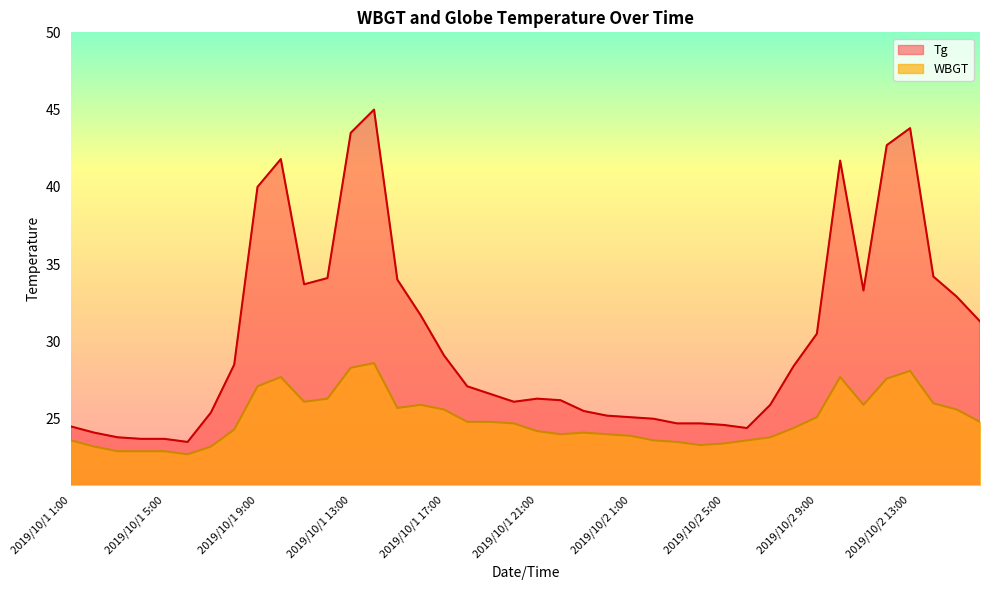

Reading left to right, extract all data points from this chart.

WBGT: 2019/10/1 1:00=23.6	2019/10/1 2:00=23.2	2019/10/1 3:00=22.9	2019/10/1 4:00=22.9	2019/10/1 5:00=22.9	2019/10/1 6:00=22.7	2019/10/1 7:00=23.2	2019/10/1 8:00=24.3	2019/10/1 9:00=27.1	2019/10/1 10:00=27.7	2019/10/1 11:00=26.1	2019/10/1 12:00=26.3	2019/10/1 13:00=28.3	2019/10/1 14:00=28.6	2019/10/1 15:00=25.7	2019/10/1 16:00=25.9	2019/10/1 17:00=25.6	2019/10/1 18:00=24.8	2019/10/1 19:00=24.8	2019/10/1 20:00=24.7	2019/10/1 21:00=24.2	2019/10/1 22:00=24.0	2019/10/1 23:00=24.1	2019/10/1 24:00=24.0	2019/10/2 1:00=23.9	2019/10/2 2:00=23.6	2019/10/2 3:00=23.5	2019/10/2 4:00=23.3	2019/10/2 5:00=23.4	2019/10/2 6:00=23.6	2019/10/2 7:00=23.8	2019/10/2 8:00=24.4	2019/10/2 9:00=25.1	2019/10/2 10:00=27.7	2019/10/2 11:00=25.9	2019/10/2 12:00=27.6	2019/10/2 13:00=28.1	2019/10/2 14:00=26.0	2019/10/2 15:00=25.6	2019/10/2 16:00=24.8
Tg: 2019/10/1 1:00=24.5	2019/10/1 2:00=24.1	2019/10/1 3:00=23.8	2019/10/1 4:00=23.7	2019/10/1 5:00=23.7	2019/10/1 6:00=23.5	2019/10/1 7:00=25.4	2019/10/1 8:00=28.5	2019/10/1 9:00=40.0	2019/10/1 10:00=41.8	2019/10/1 11:00=33.7	2019/10/1 12:00=34.1	2019/10/1 13:00=43.5	2019/10/1 14:00=45.0	2019/10/1 15:00=34.0	2019/10/1 16:00=31.7	2019/10/1 17:00=29.1	2019/10/1 18:00=27.1	2019/10/1 19:00=26.6	2019/10/1 20:00=26.1	2019/10/1 21:00=26.3	2019/10/1 22:00=26.2	2019/10/1 23:00=25.5	2019/10/1 24:00=25.2	2019/10/2 1:00=25.1	2019/10/2 2:00=25.0	2019/10/2 3:00=24.7	2019/10/2 4:00=24.7	2019/10/2 5:00=24.6	2019/10/2 6:00=24.4	2019/10/2 7:00=25.9	2019/10/2 8:00=28.4	2019/10/2 9:00=30.5	2019/10/2 10:00=41.7	2019/10/2 11:00=33.3	2019/10/2 12:00=42.7	2019/10/2 13:00=43.8	2019/10/2 14:00=34.2	2019/10/2 15:00=32.9	2019/10/2 16:00=31.3